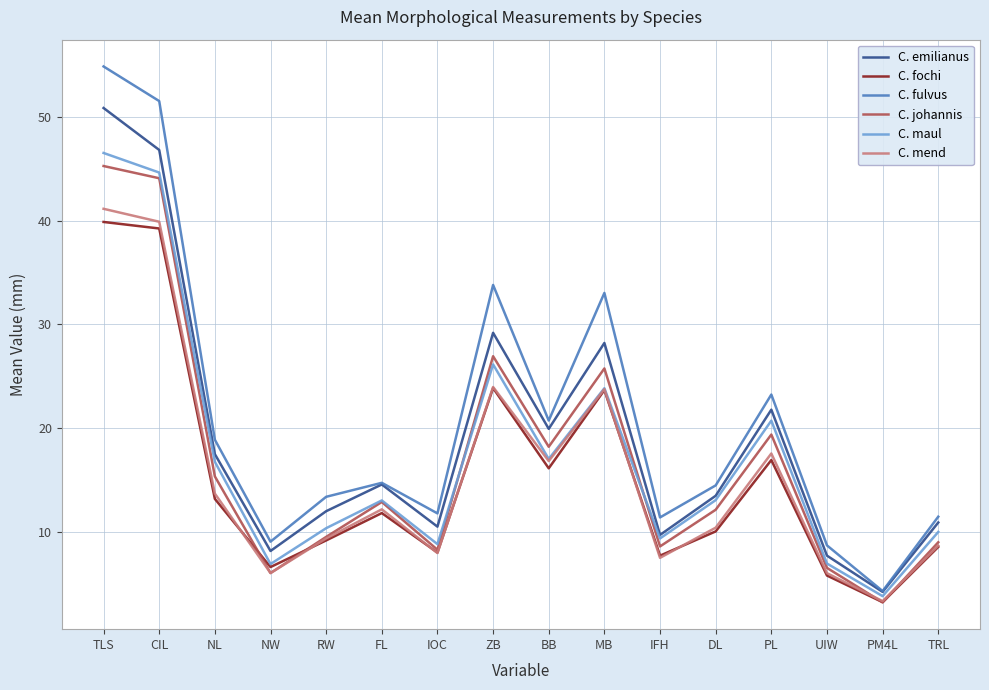

At which category is the sum across all series the highest?

TLS